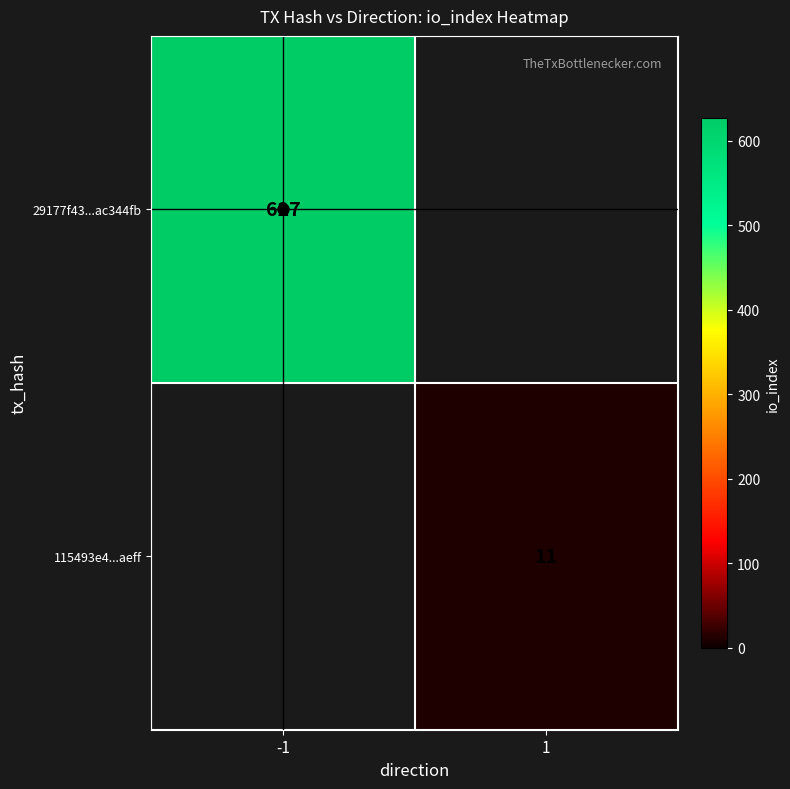

The 29177f43...ac344fb series shows 883 at -1. True or false?

False